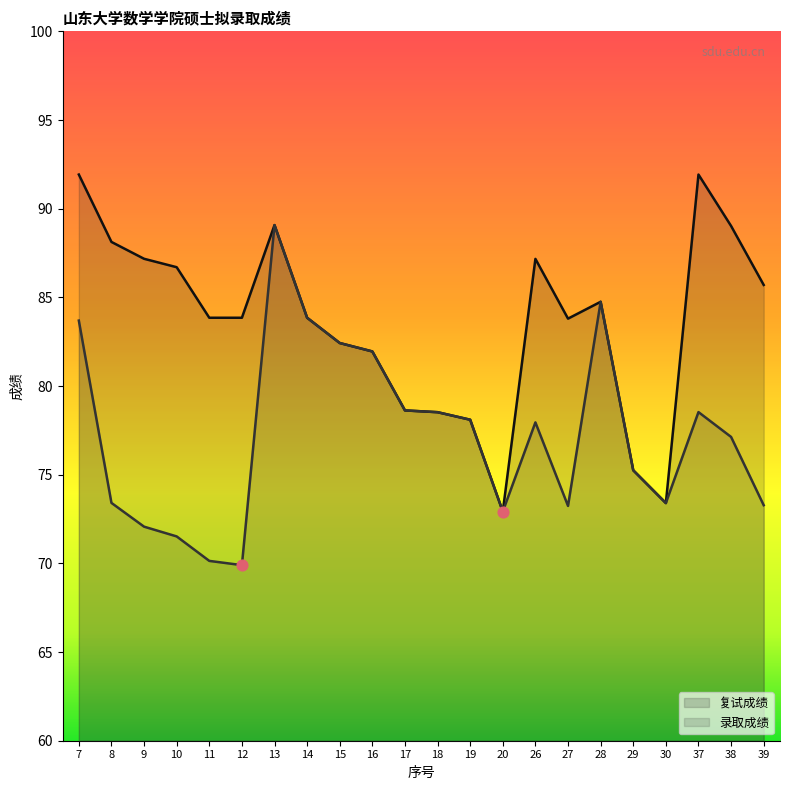

Which series reaches the maximum Y coordinate?

复试成绩